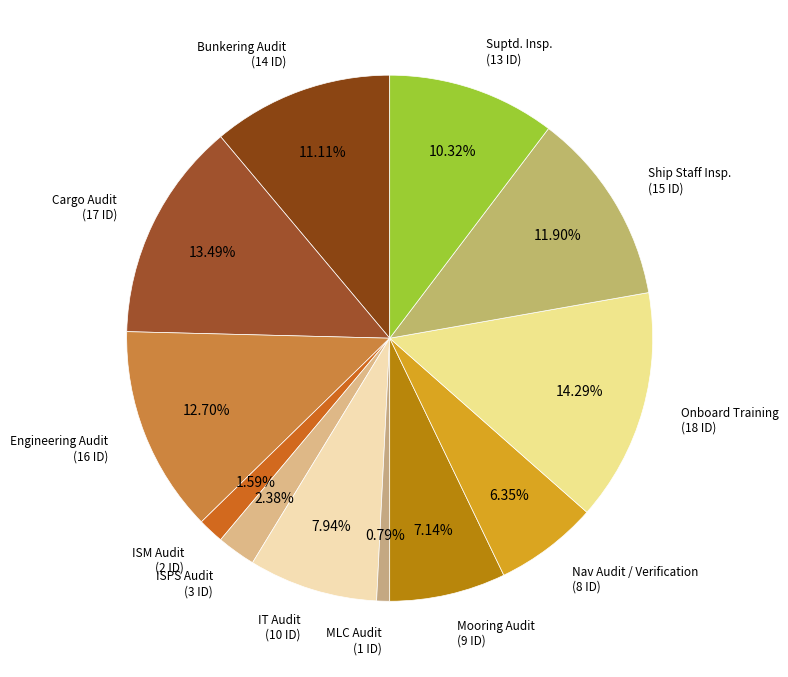

To the nearest percent, what is the difference between the largest and smallest slice percentages?

13%